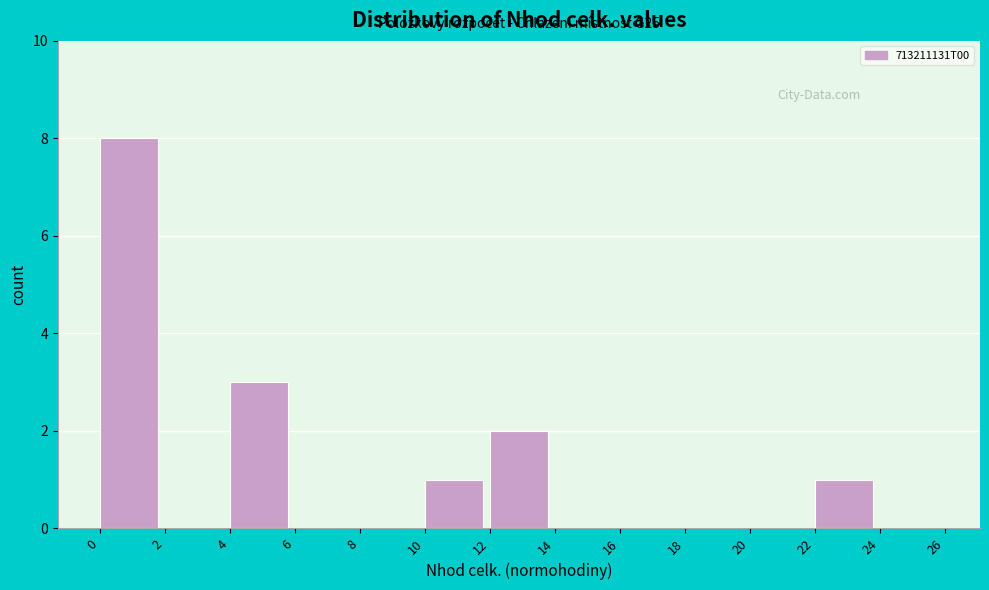

Over which range of the x-axis is the bar tallest?

0 to 2